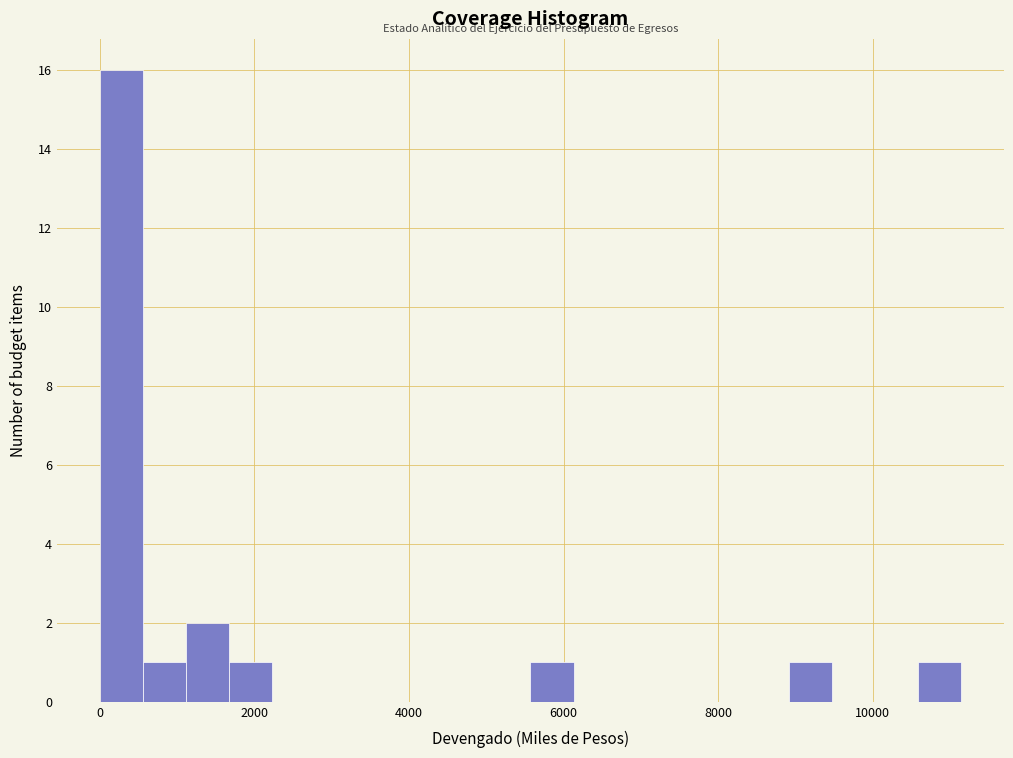

Around what value on the x-axis is the tallest bar? Give the approximate position of its centre, as read against the axis.

200